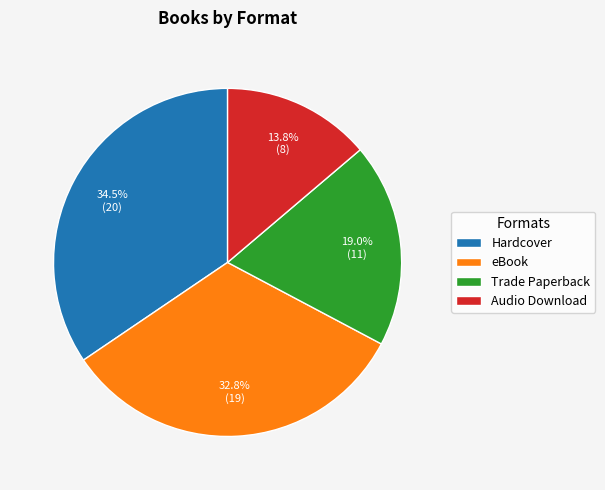

Rank the categories by value from highest to lowest.

Hardcover, eBook, Trade Paperback, Audio Download